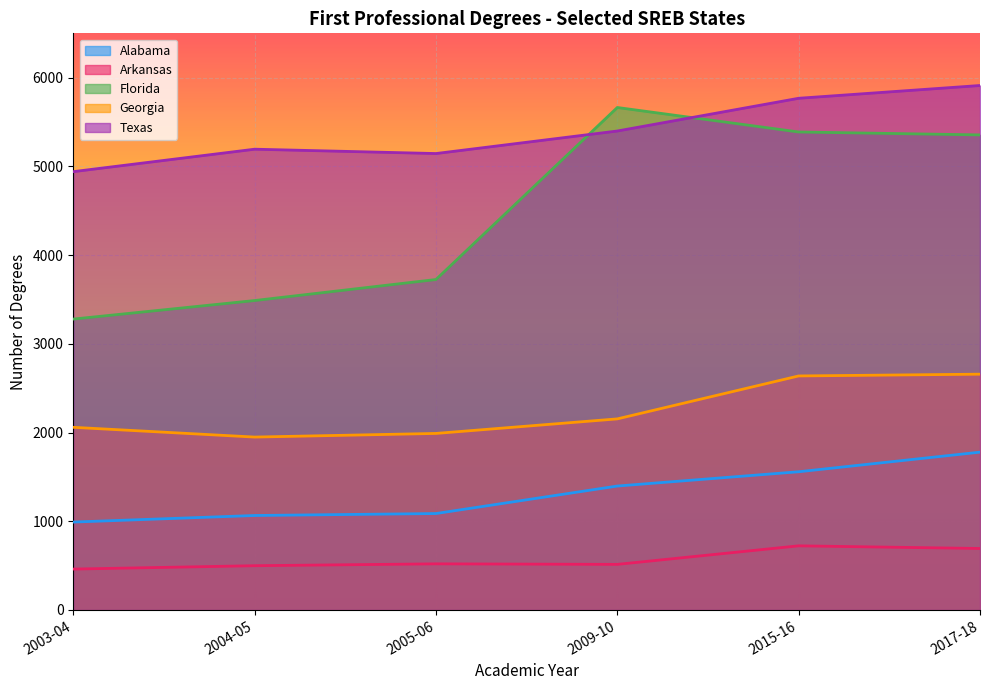

True or false: Texas has a value of 5145 at 2005-06.

True